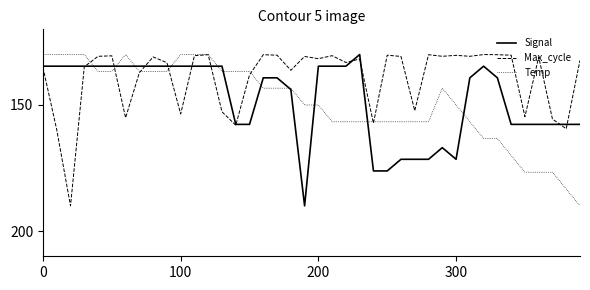

What is the difference between the second highest and second lowest values in the Temp series?

53.3